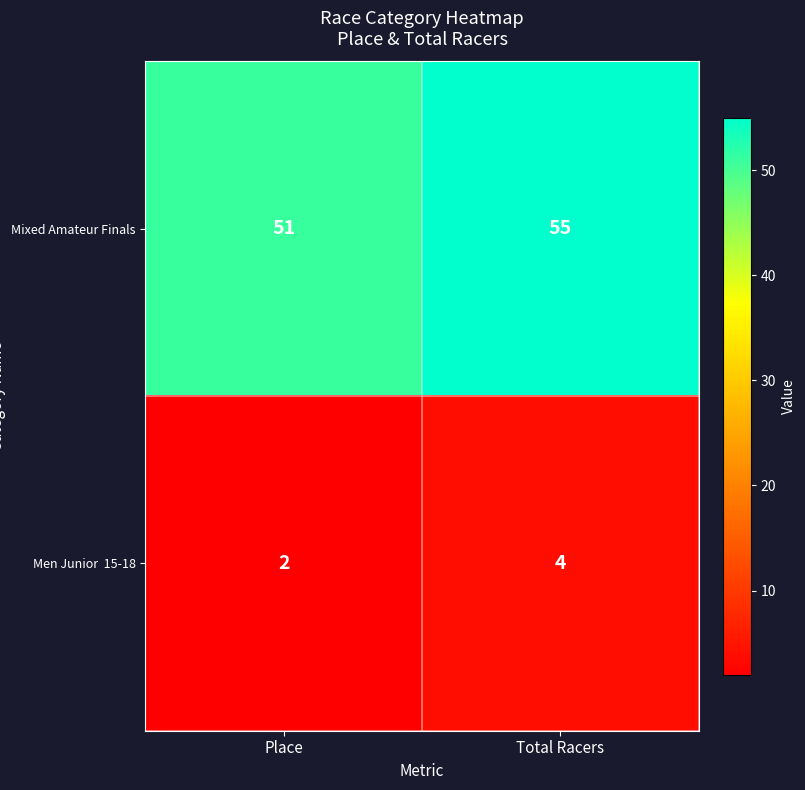

Which category has the lowest value across all series?

Place